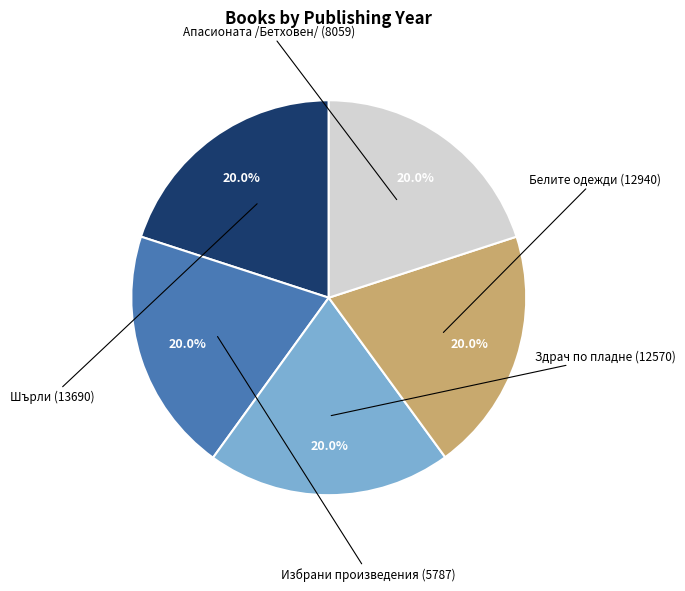

Is there a majority slice in this chart?

No